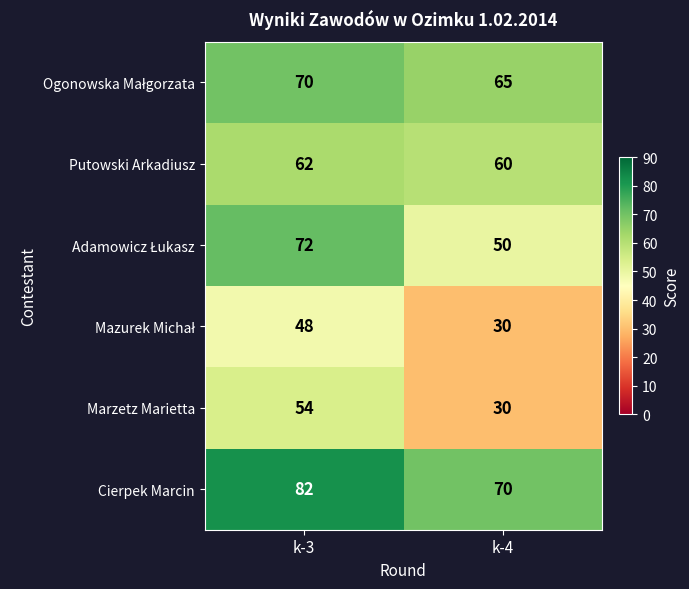

List the labels in order of Putowski Arkadiusz value, smallest first.

k-4, k-3